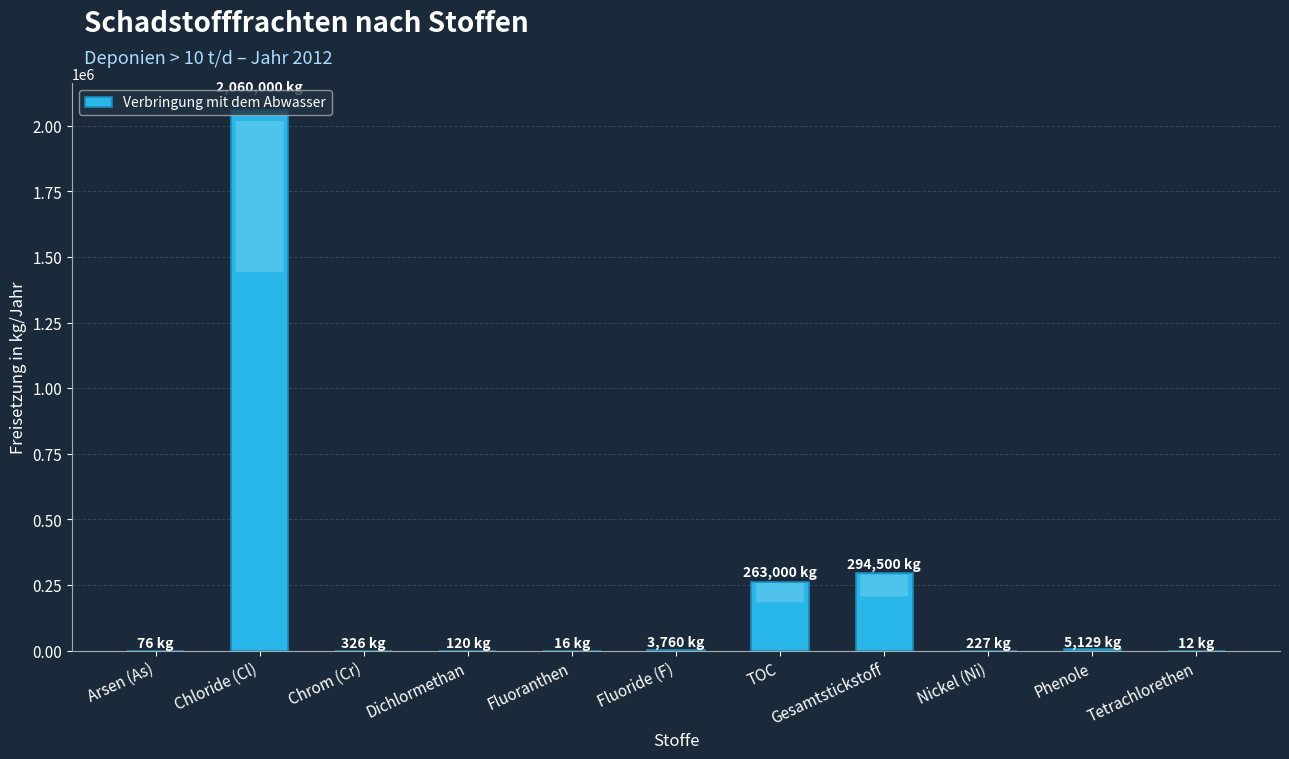

Where is the data nearest to the value 1030006?

Gesamtstickstoff